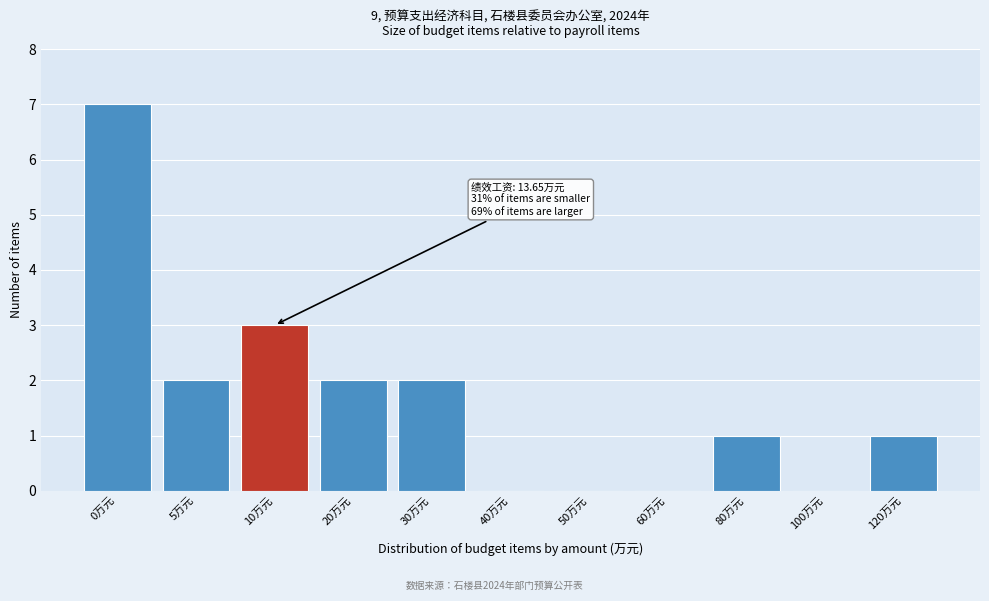

Reading left to right, what are all the values shown in this chart?

0万元=7	5万元=2	10万元=3	20万元=2	30万元=2	40万元=0	50万元=0	60万元=0	80万元=1	100万元=0	120万元=1